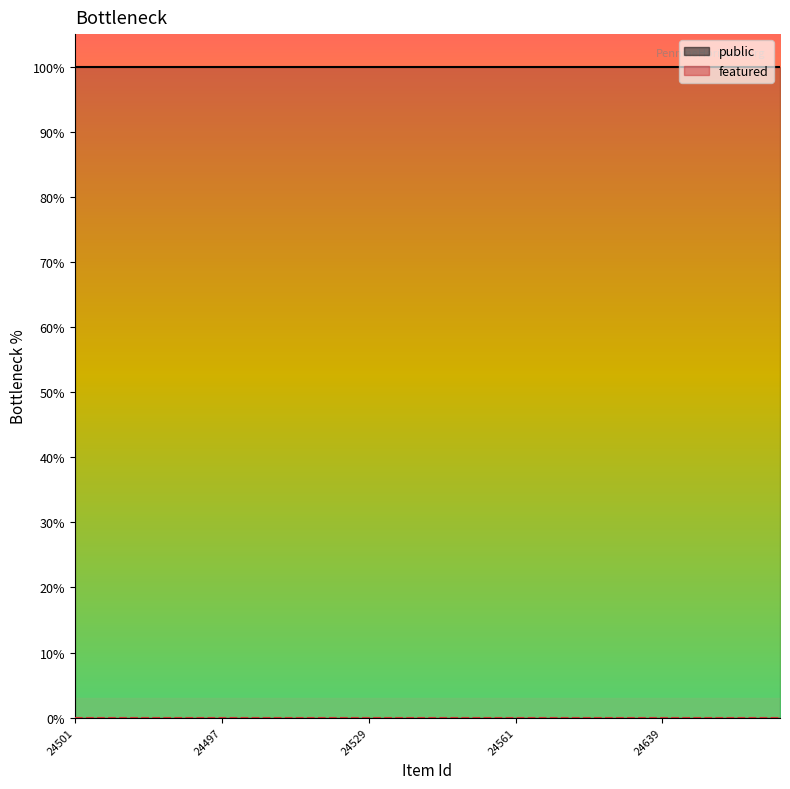

The value of public at 24639 is 2. True or false?

False